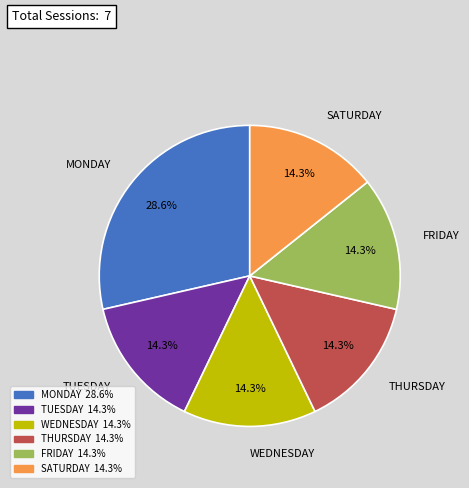

Does WEDNESDAY represent more than half of the total?

No